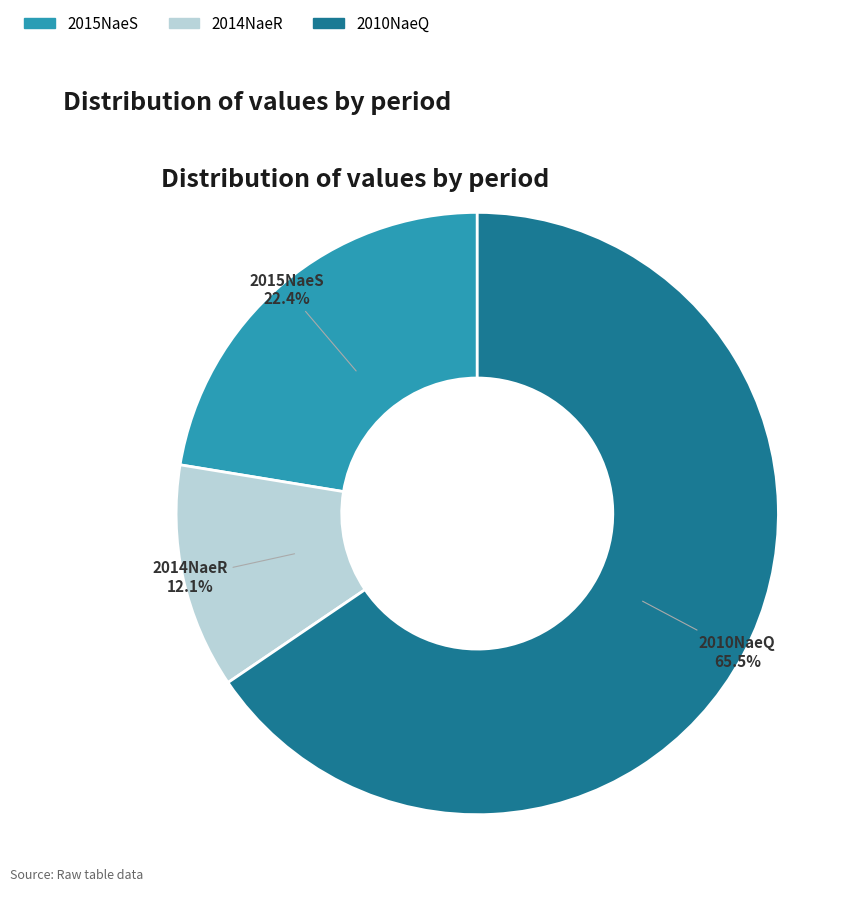

Rank the categories by value from highest to lowest.

2010NaeQ, 2015NaeS, 2014NaeR